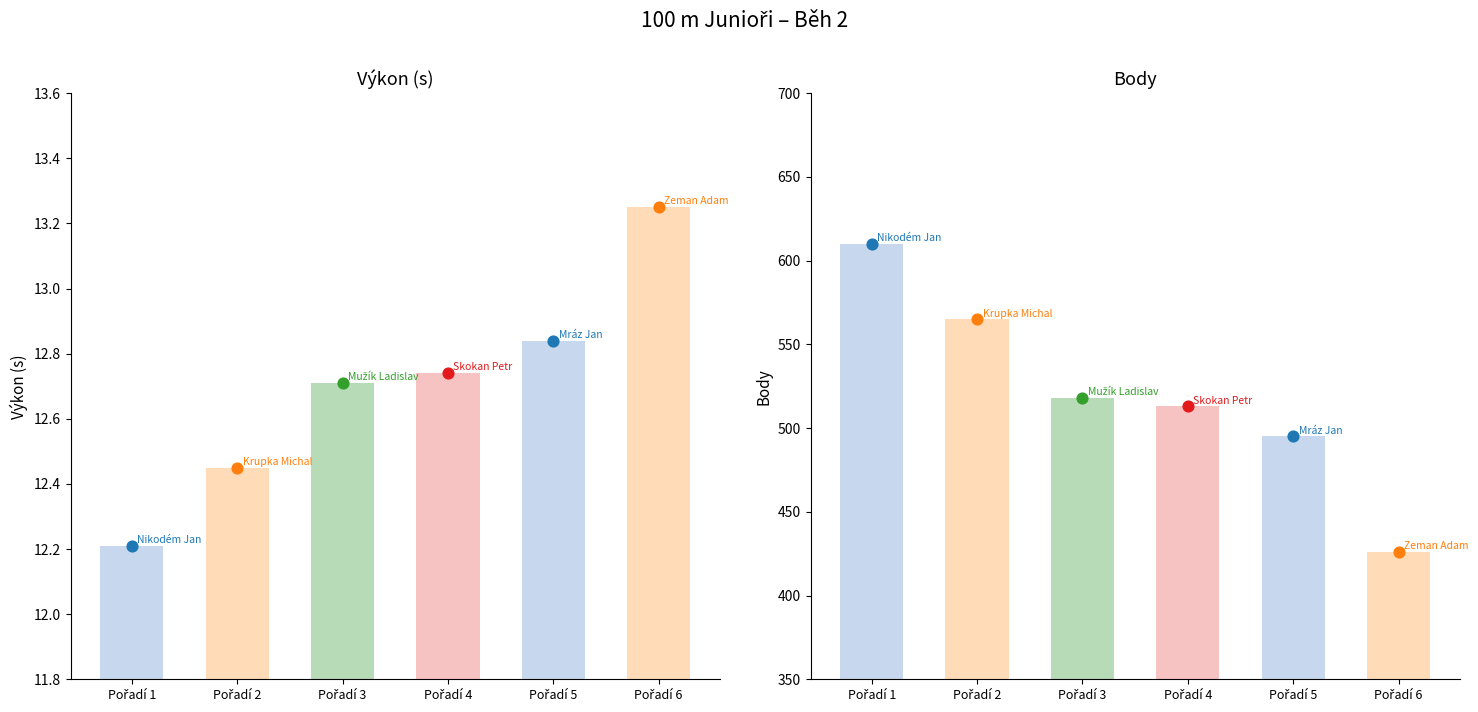

Which series contains the highest Y value?

Body